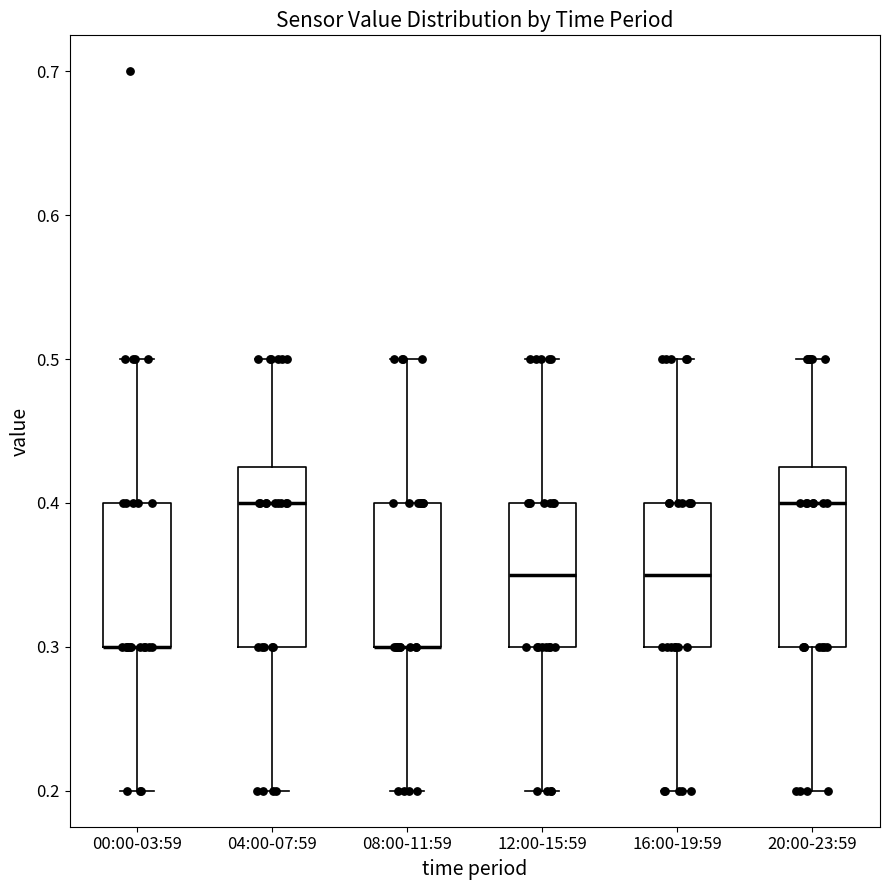

Reading left to right, transcribe this box plot: for each box, give where its median line is, the range the box spans, and where its two whiskers end, as read against the y-axis. The values are not printed on the chart, so give them approximately, as read against the axis.

00:00-03:59: median 0.30 (drawn on the box's lower edge), box 0.30 to 0.40, whiskers 0.20 to 0.50
04:00-07:59: median 0.40, box 0.30 to 0.43, whiskers 0.20 to 0.50
08:00-11:59: median 0.30 (drawn on the box's lower edge), box 0.30 to 0.40, whiskers 0.20 to 0.50
12:00-15:59: median 0.35, box 0.30 to 0.40, whiskers 0.20 to 0.50
16:00-19:59: median 0.35, box 0.30 to 0.40, whiskers 0.20 to 0.50
20:00-23:59: median 0.40, box 0.30 to 0.43, whiskers 0.20 to 0.50